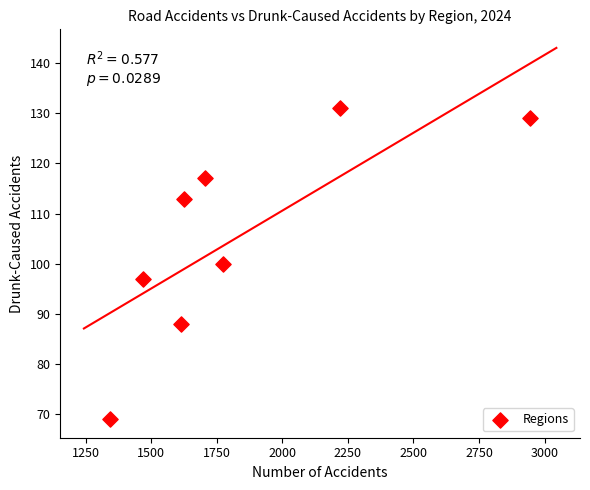

What is the average X value?

1836